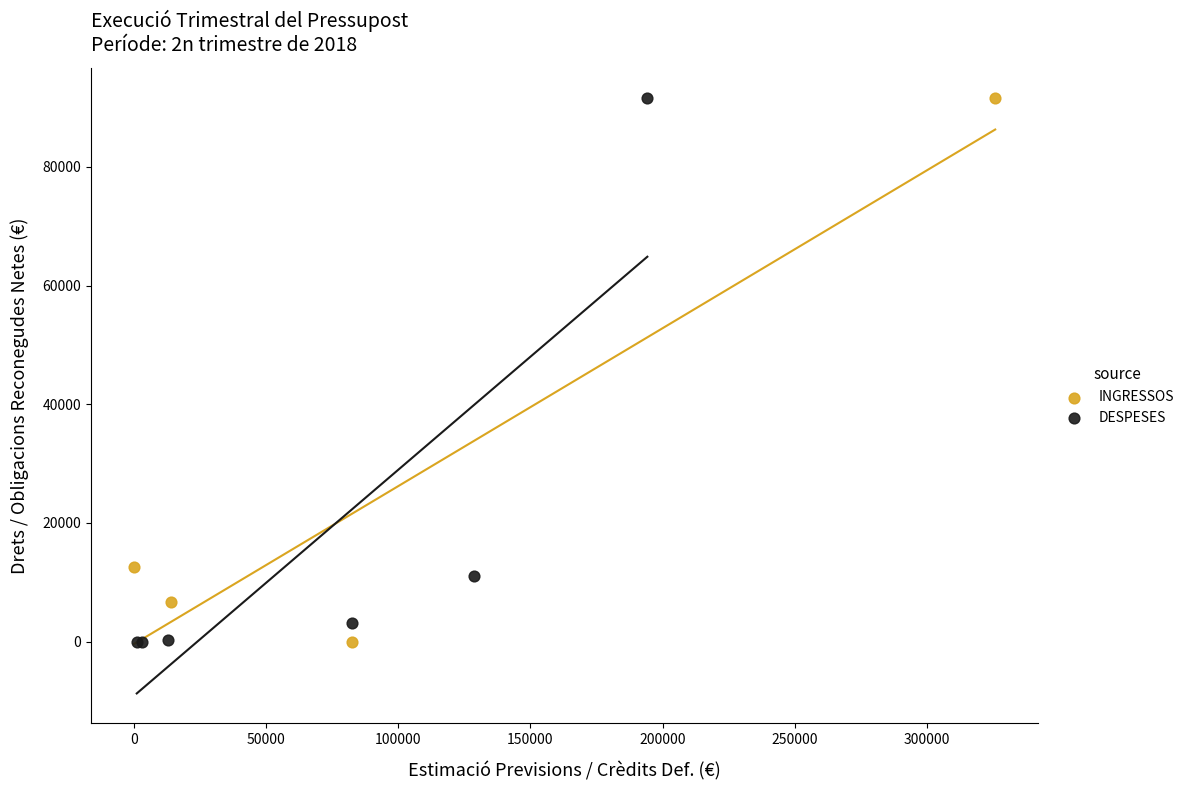

What are all the series names shown in the legend?

INGRESSOS, DESPESES